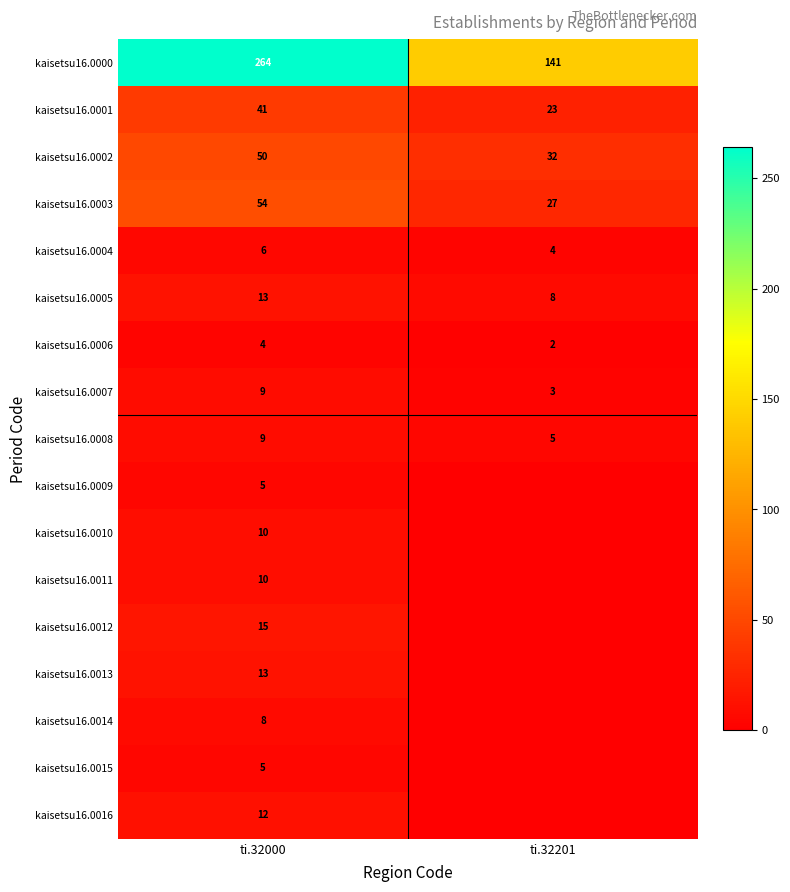

What is the approximate value of kaisetsu16.0002 at ti.32000?

50